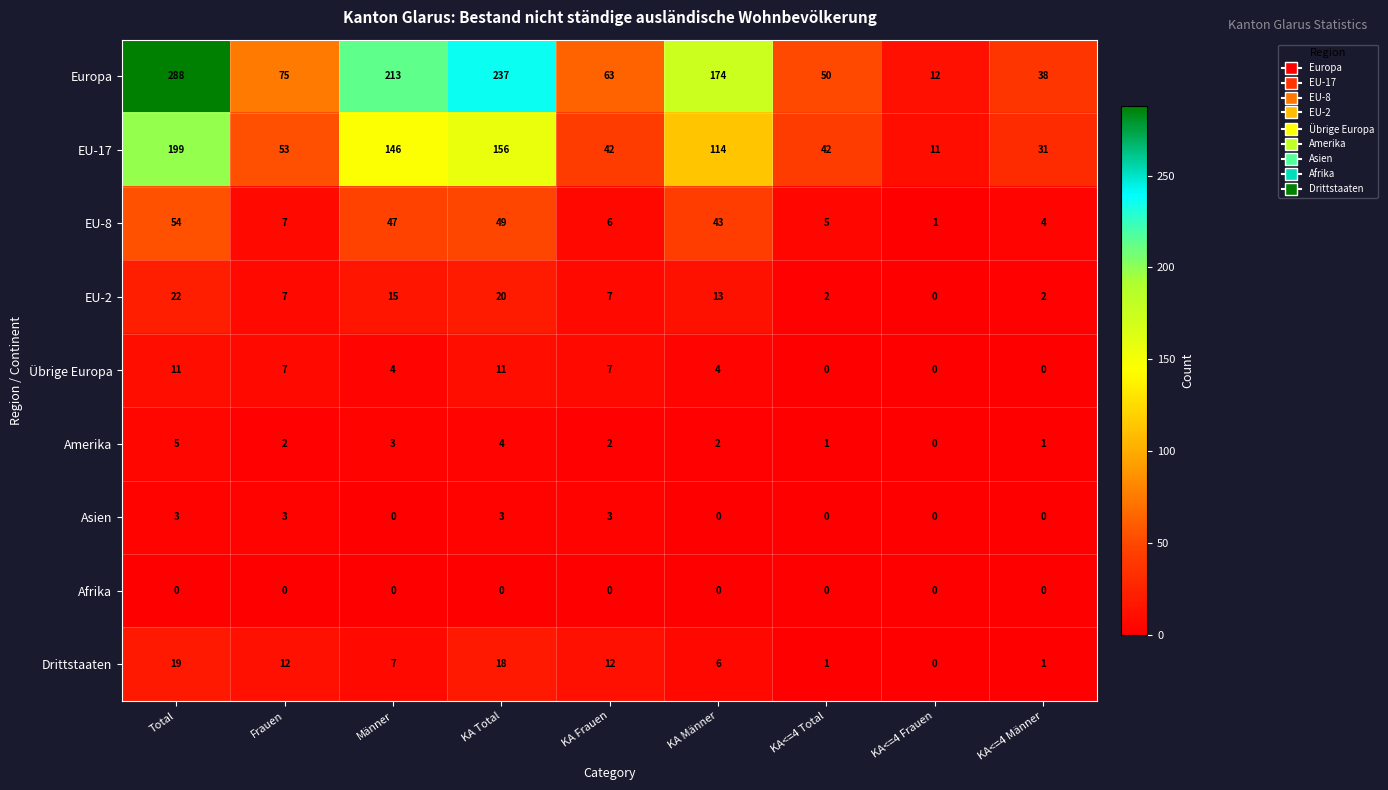

At how many categories does at least one series exceed 144?

4